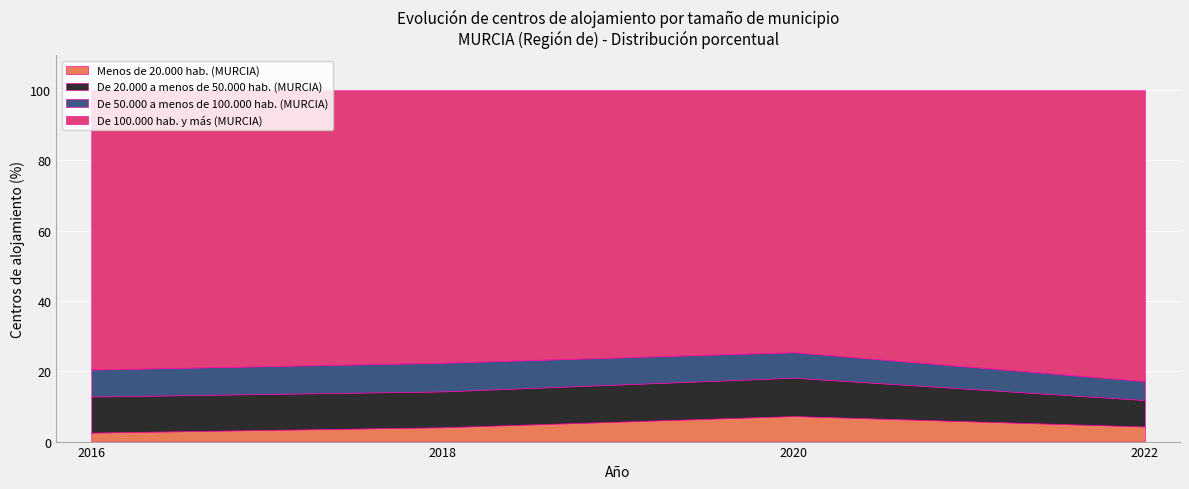

How many data points in De 100.000 hab. y más (MURCIA) are above 79?

2